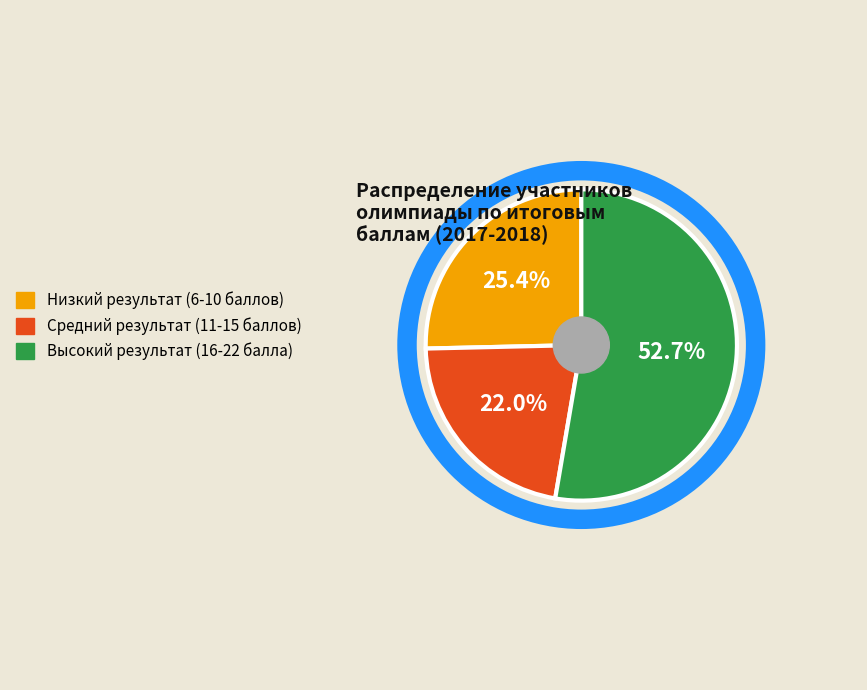

To the nearest percent, what is the difference between the largest and smallest slice percentages?

31%